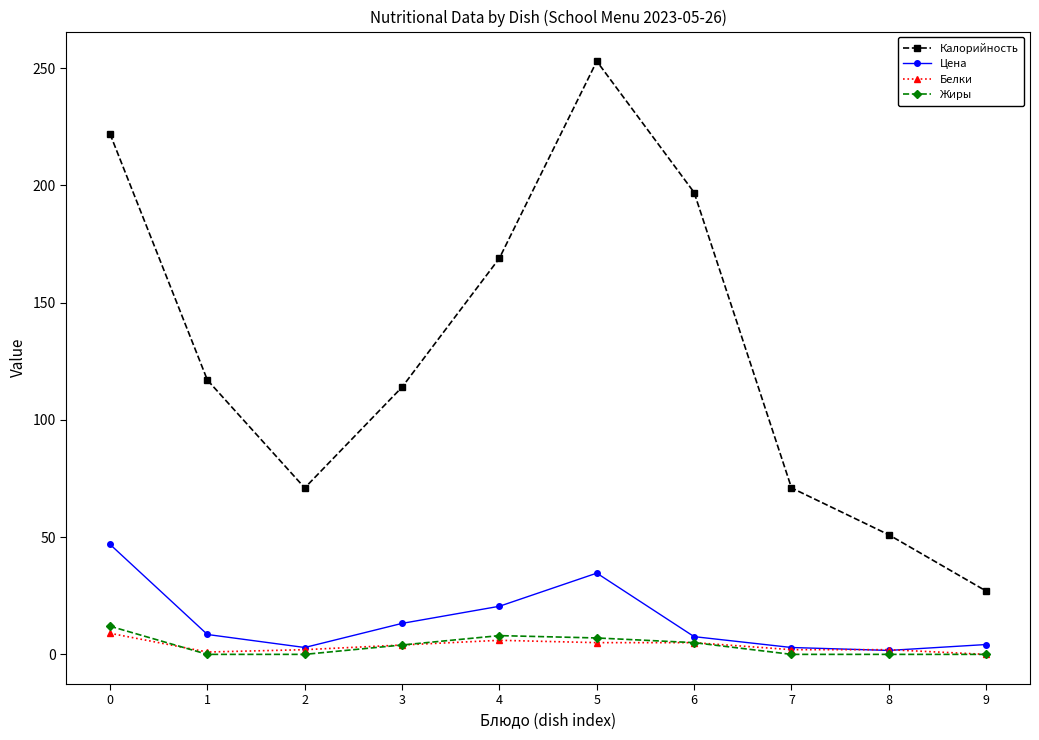

What is the approximate value of Цена at 0?

46.9